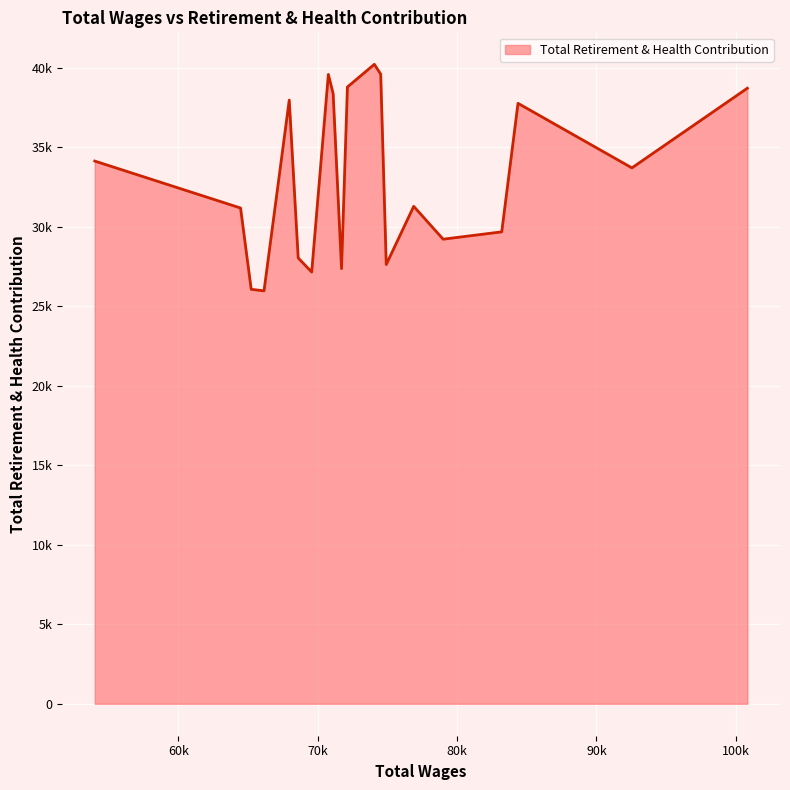

What is the label of the 10th point from the left?

72130.0